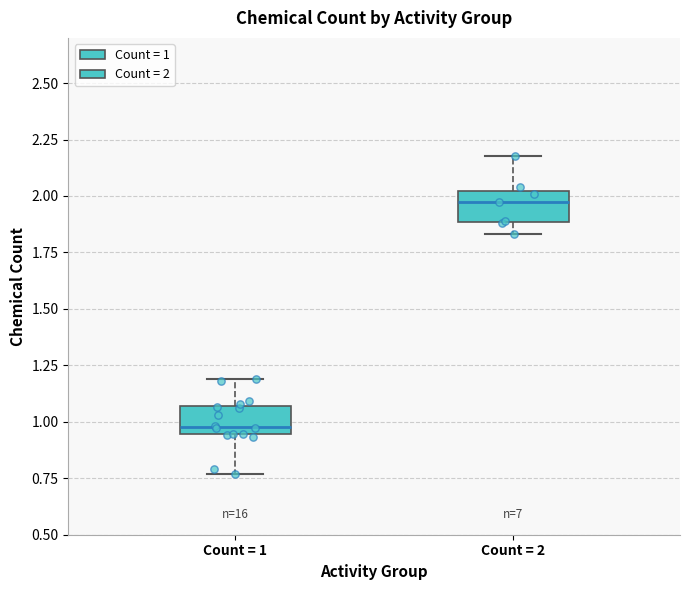

Reading left to right, transcribe this box plot: for each box, give where its median line is, the range the box spans, and where its two whiskers end, as read against the y-axis. The values are not printed on the chart, so give them approximately, as read against the axis.

Count = 1: median 1.00, box 0.95 to 1.05, whiskers 0.75 to 1.20
Count = 2: median 1.95, box 1.90 to 2.00, whiskers 1.85 to 2.20